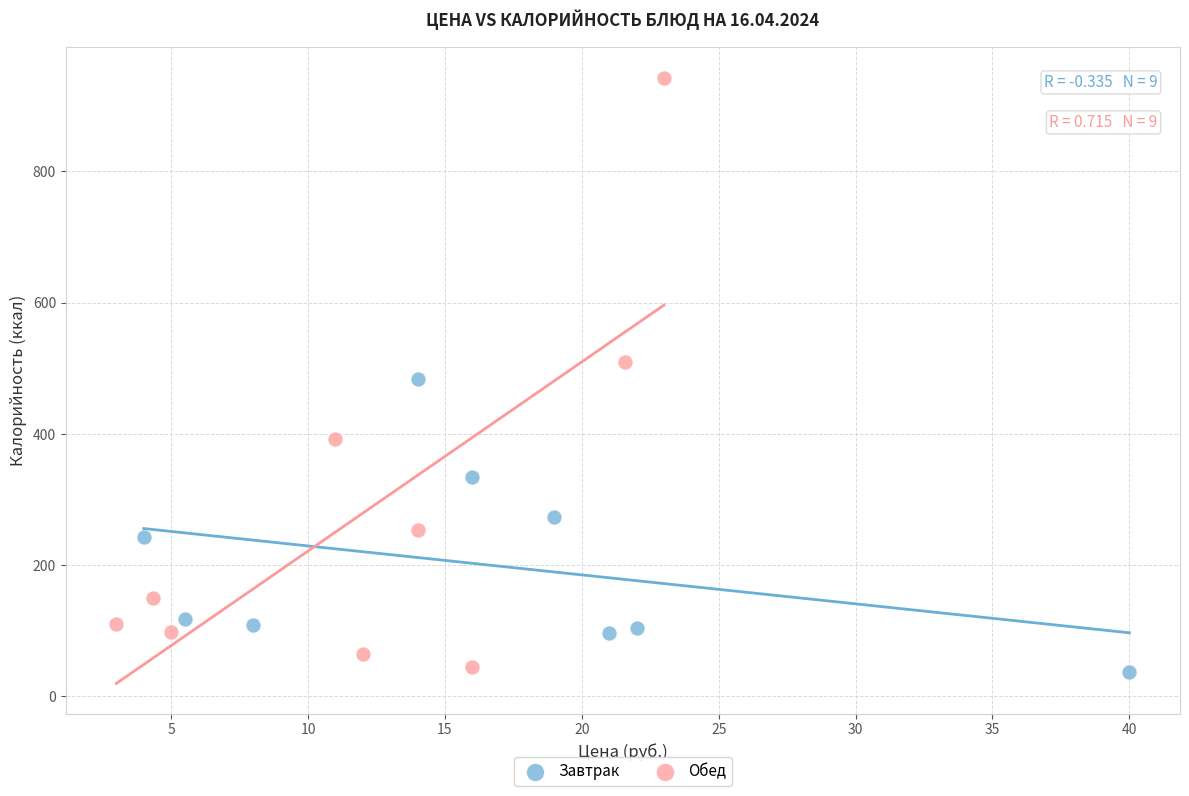

Which series has the largest Y range (max minus min)?

Обед